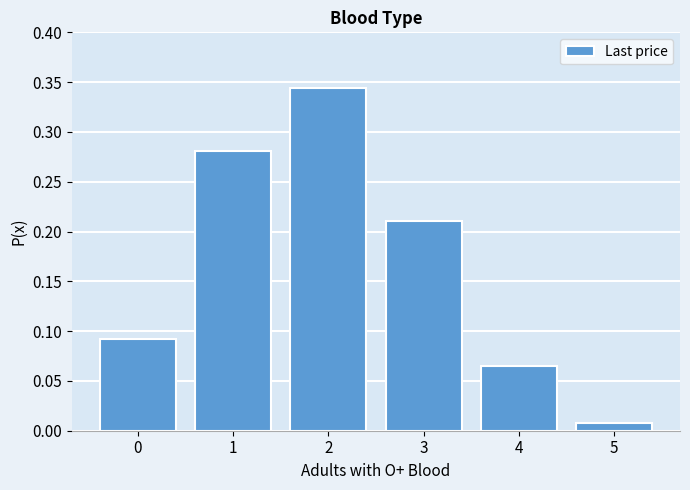

Which has a higher value, 5 or 4?

4